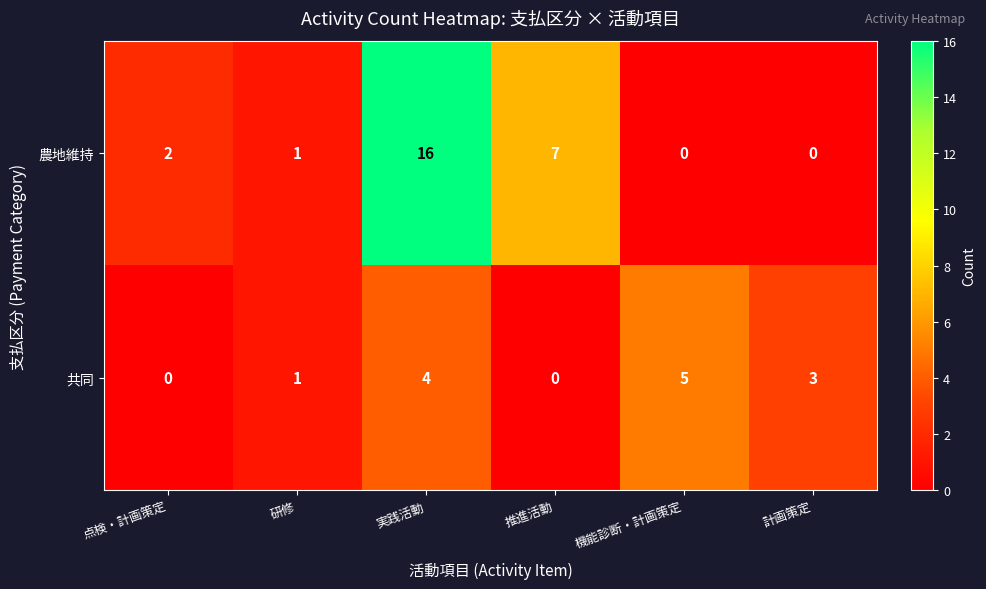

True or false: 共同 has a value of 1 at 研修.

True